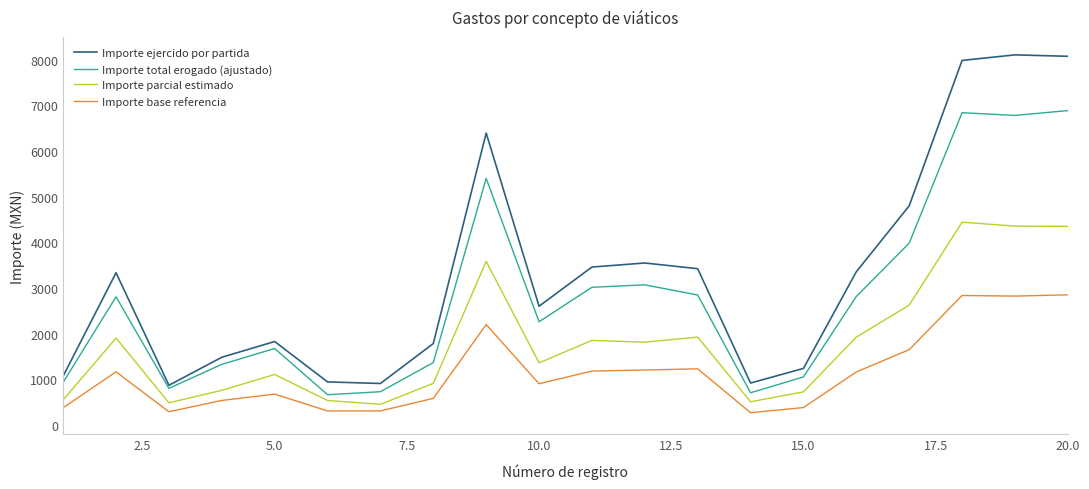

What is the sum of all Importe base referencia values?

22984.9